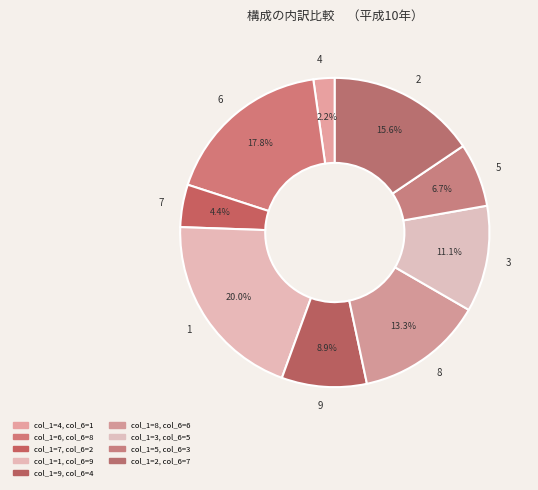

How many slices are in this pie chart?

9